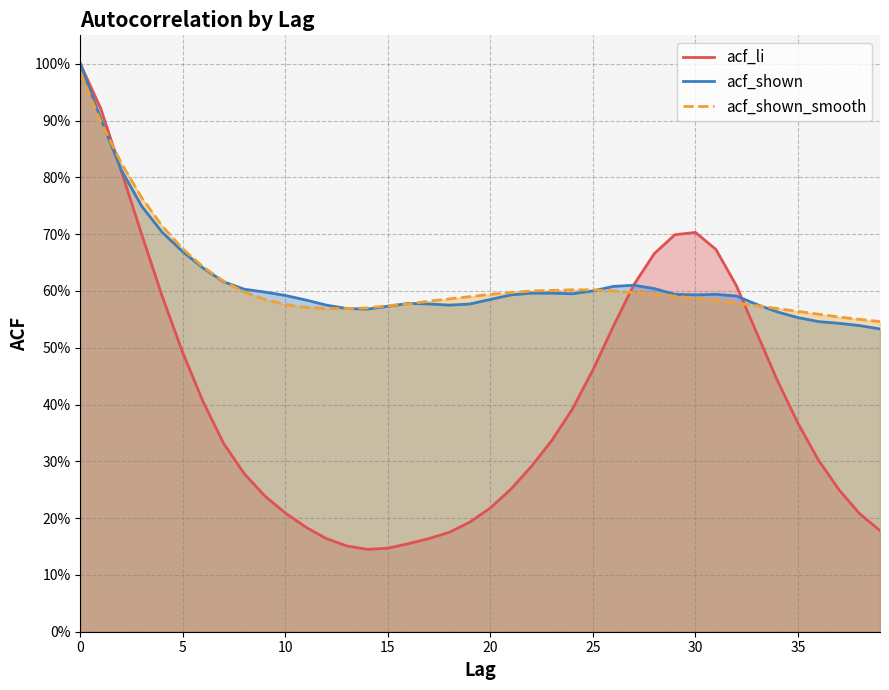

What is the maximum value shown in the chart?

1.0